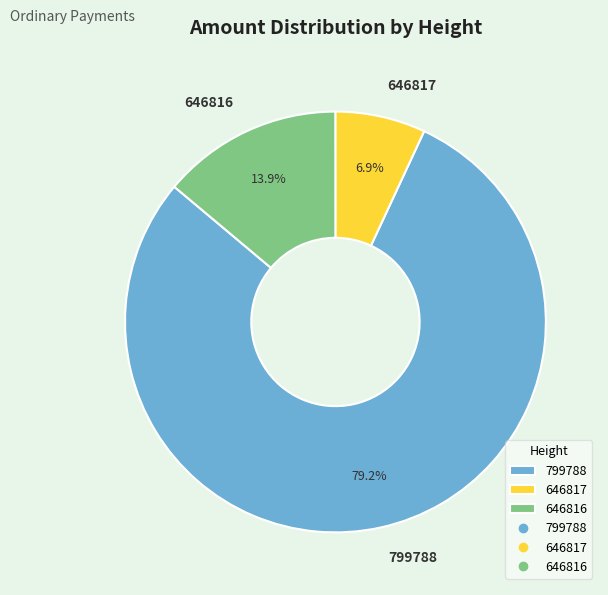

To the nearest percent, what is the difference between the largest and smallest slice percentages?

72%